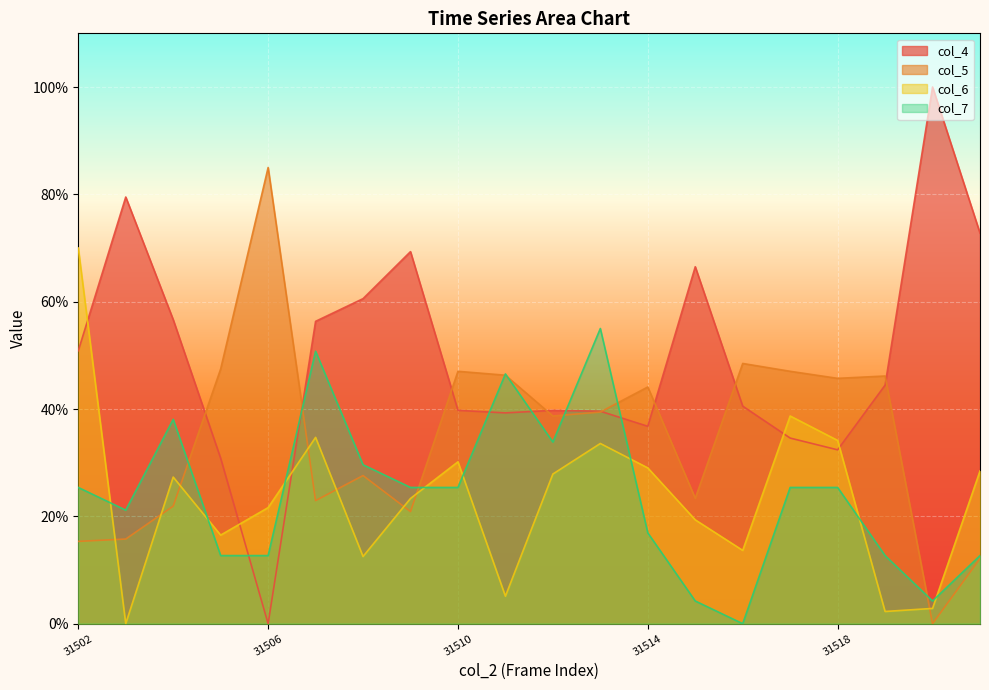

True or false: col_4 has a value of 5166.7 at 31506.

False